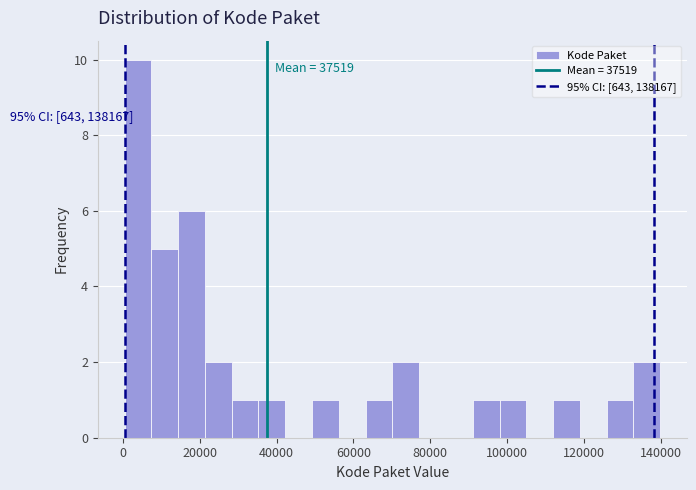

Around what value on the x-axis is the tallest bar? Give the approximate position of its centre, as read against the axis.

4000